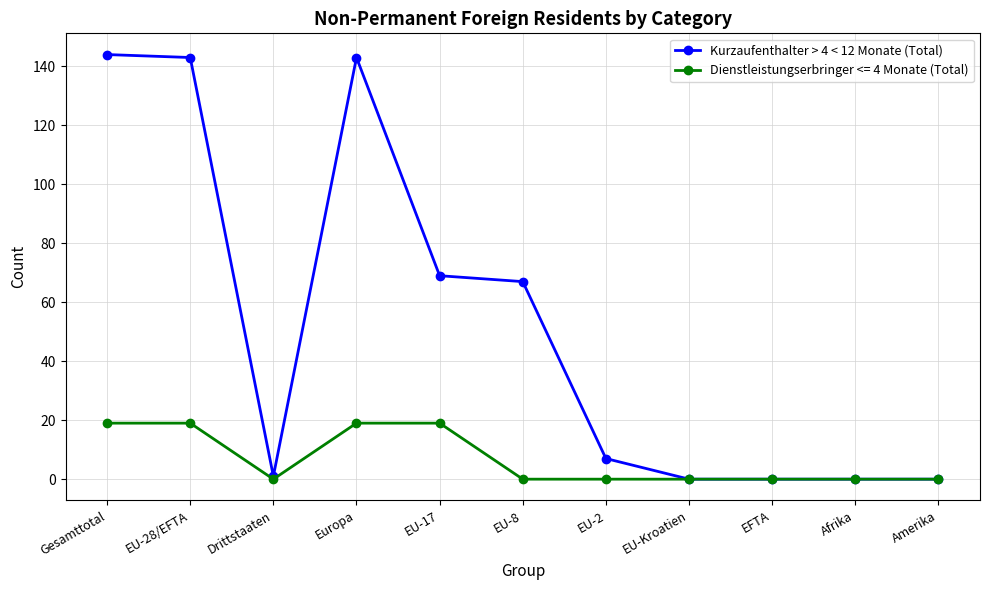

Is the value of Kurzaufenthalter > 4 < 12 Monate (Total) at EU-8 greater than the value of Dienstleistungserbringer <= 4 Monate (Total) at Europa?

Yes